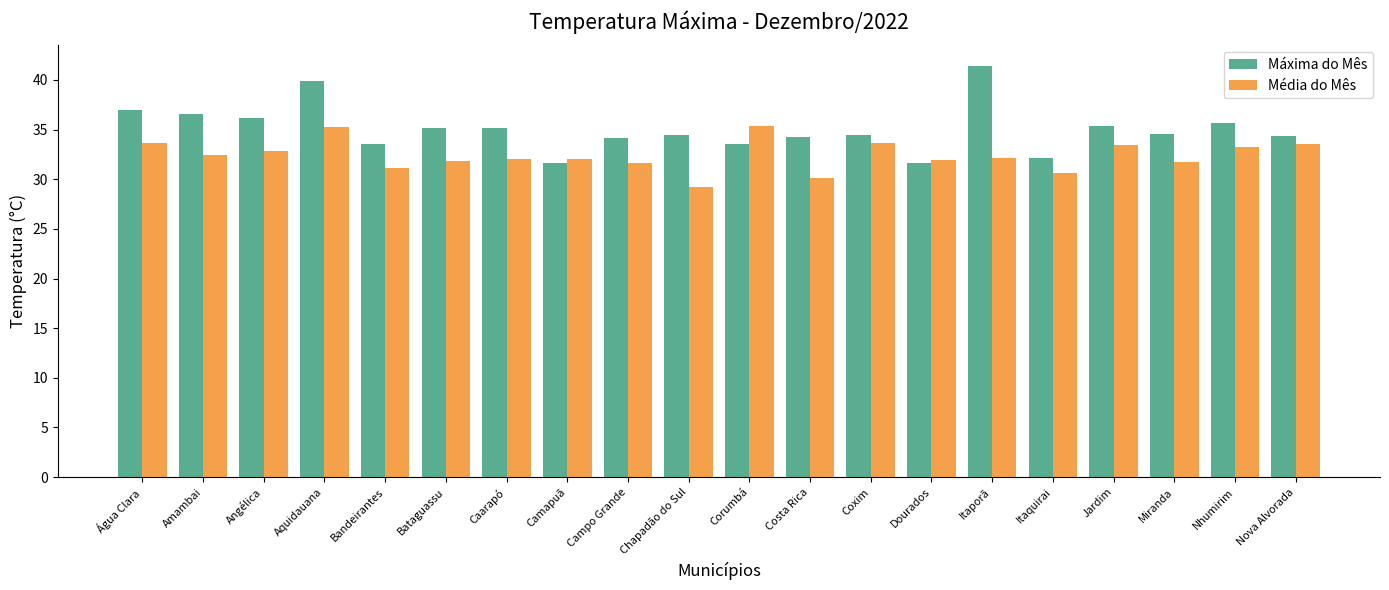

Which series has the widest spread of values?

Máxima do Mês